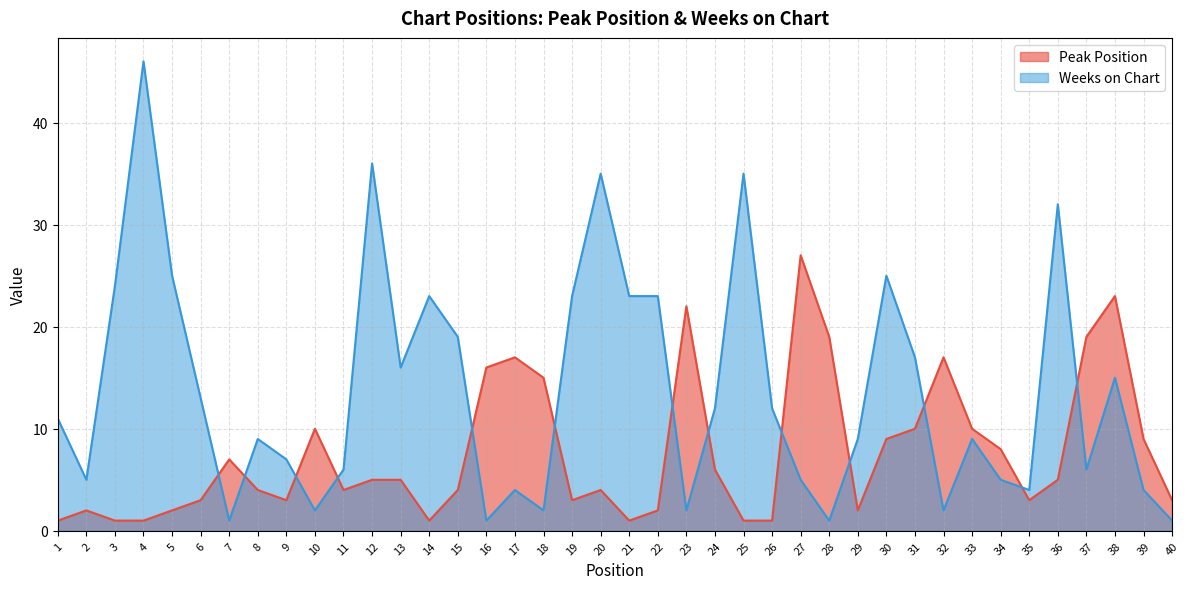

Which series has the largest total across all categories?

Weeks on Chart